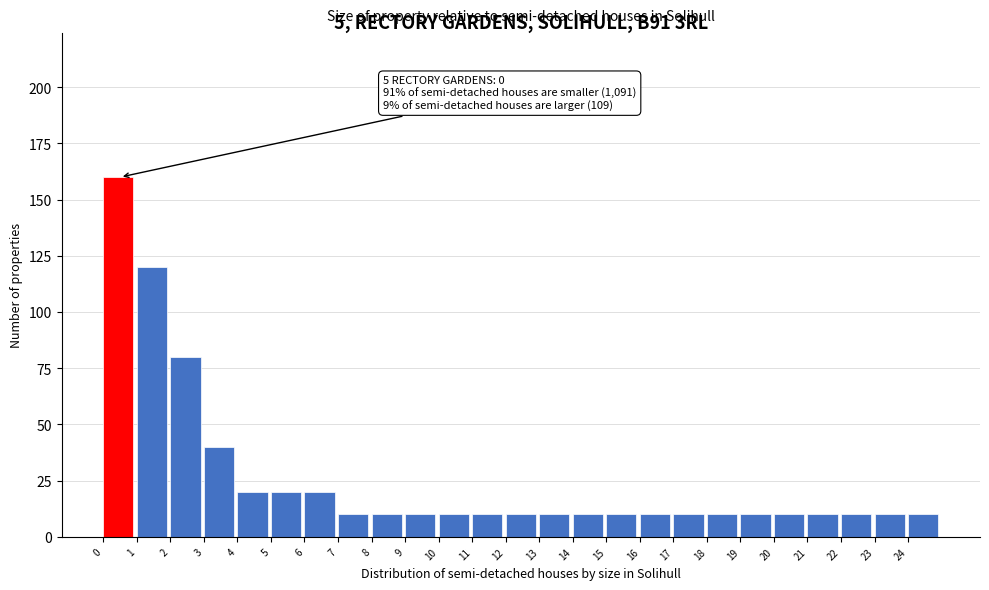

Which range on the x-axis has the tallest bar?

0 to 1